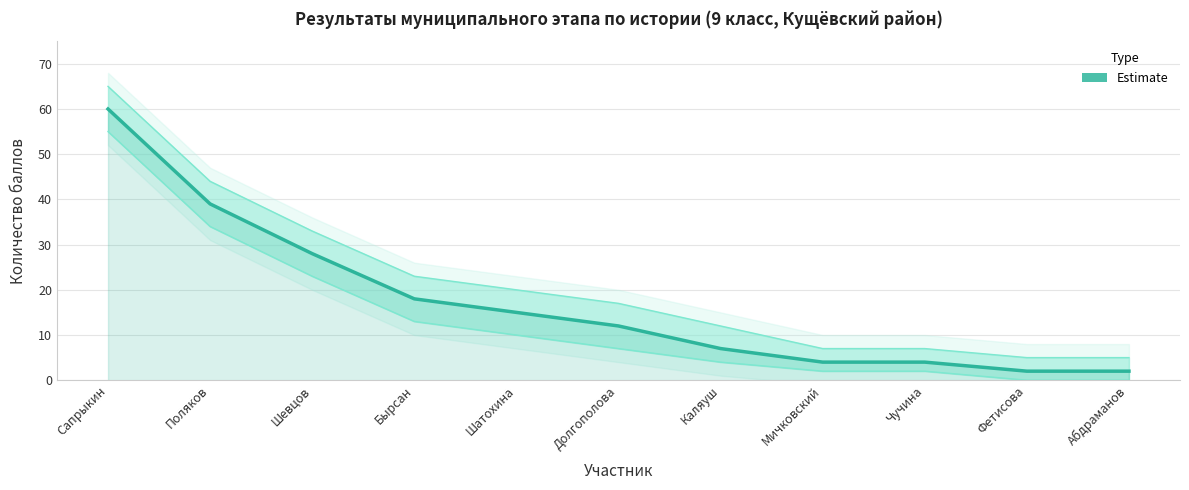

At which category does the chart reach its peak across all series?

Сапрыкин